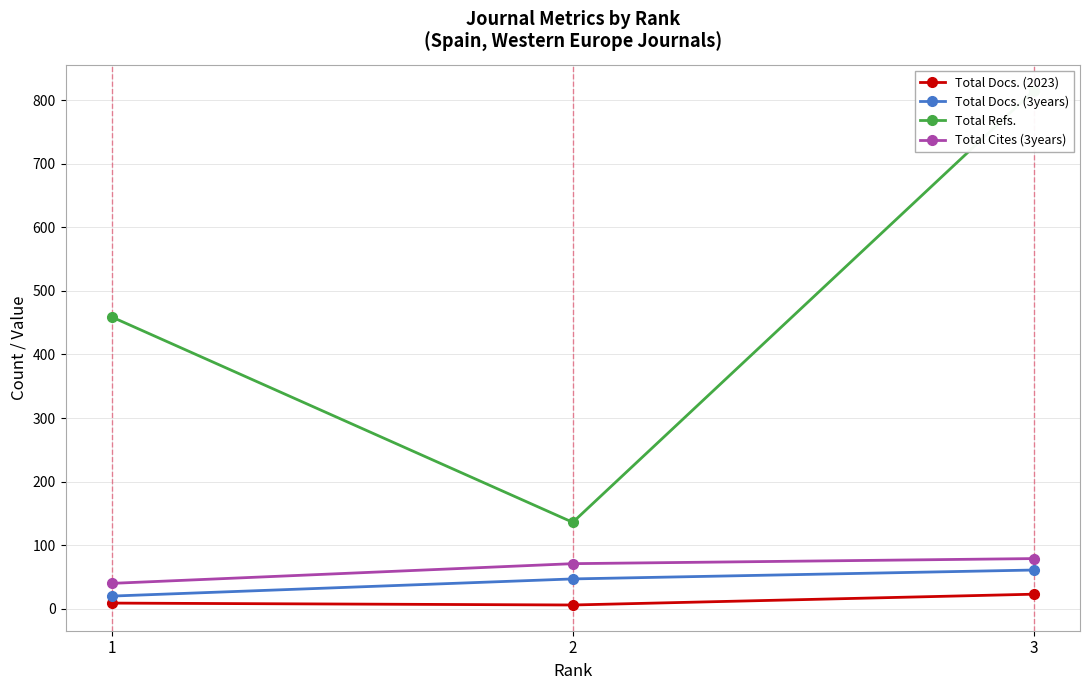

Rank the series at 1 from highest to lowest value.

Total Refs., Total Cites (3years), Total Docs. (3years), Total Docs. (2023)